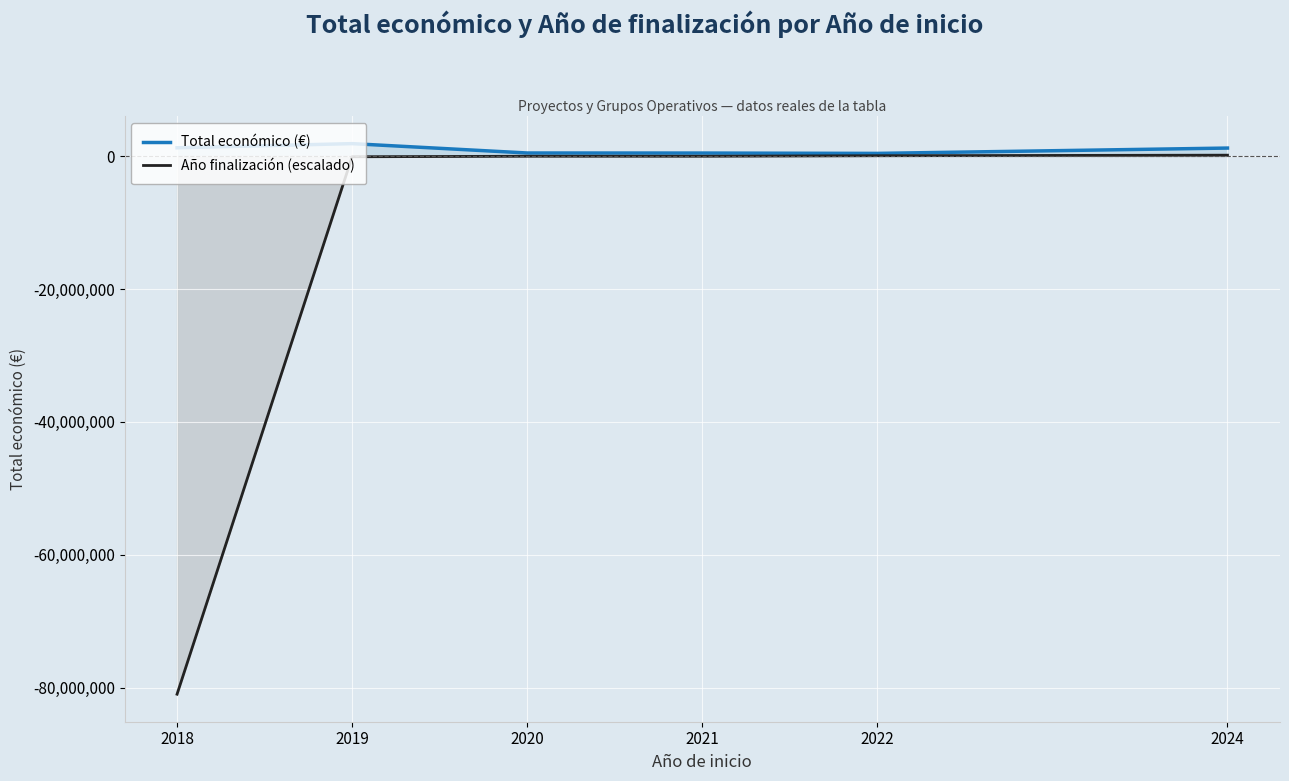

What is the greatest value displayed?

1864293.0